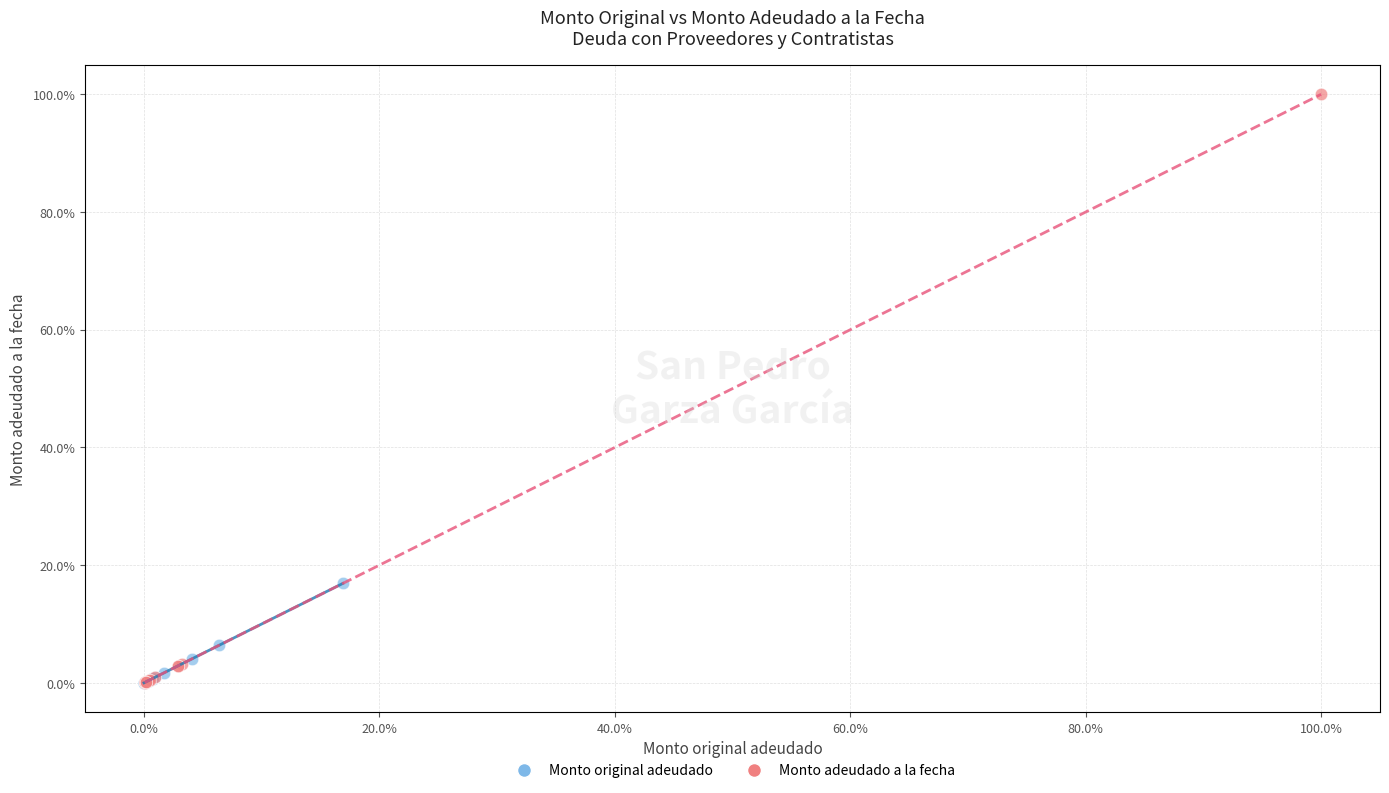

Which series contains the highest Y value?

Monto adeudado a la fecha